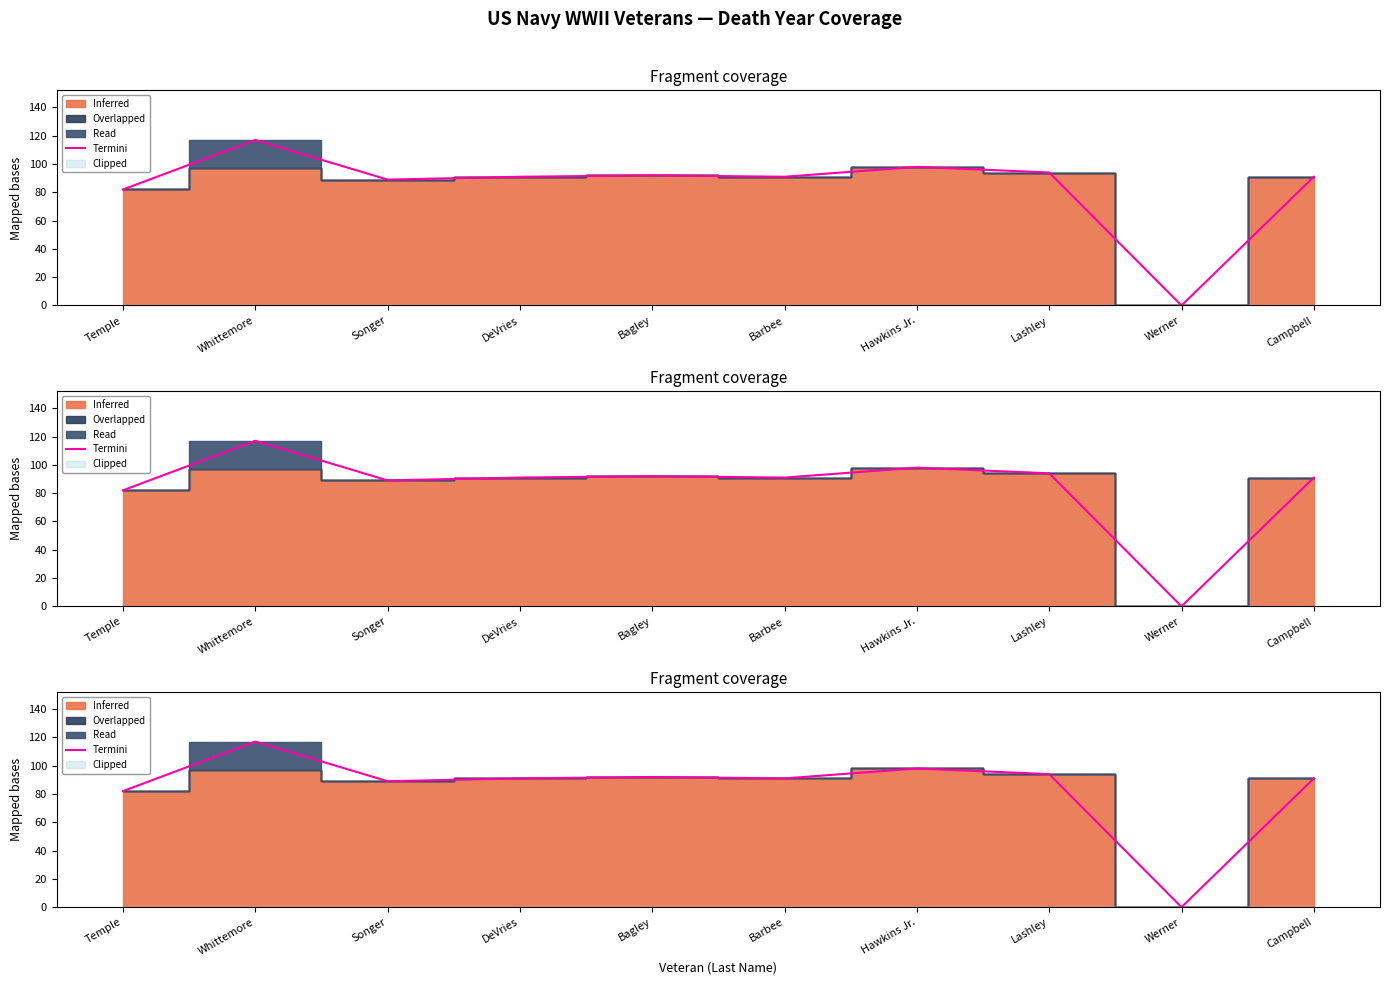

Which has a higher value, Barbee or Whittemore?

Whittemore